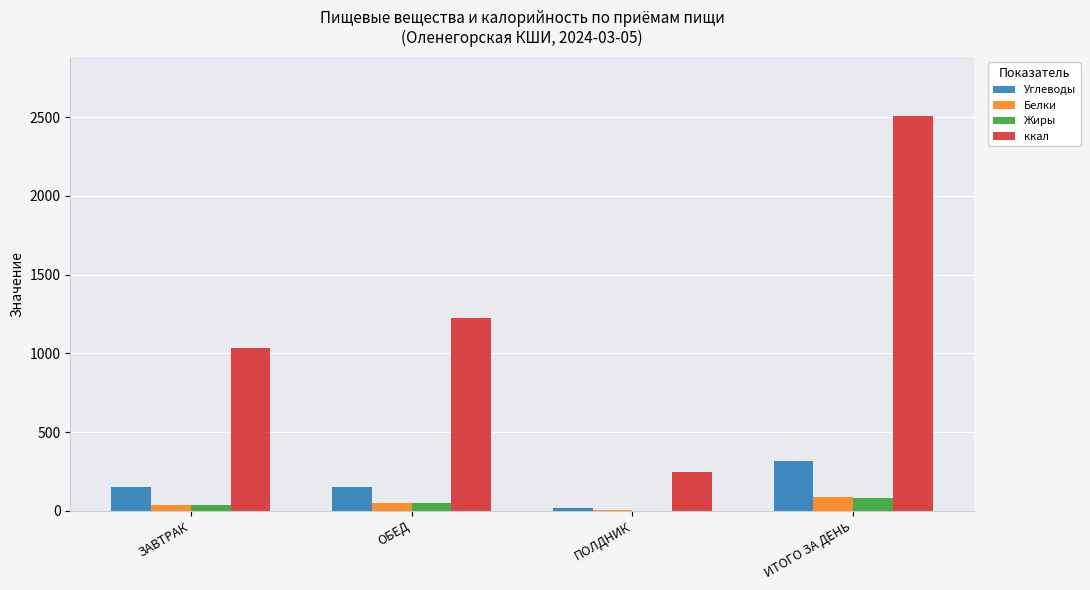

What is the highest value of the ккал series?

2508.2